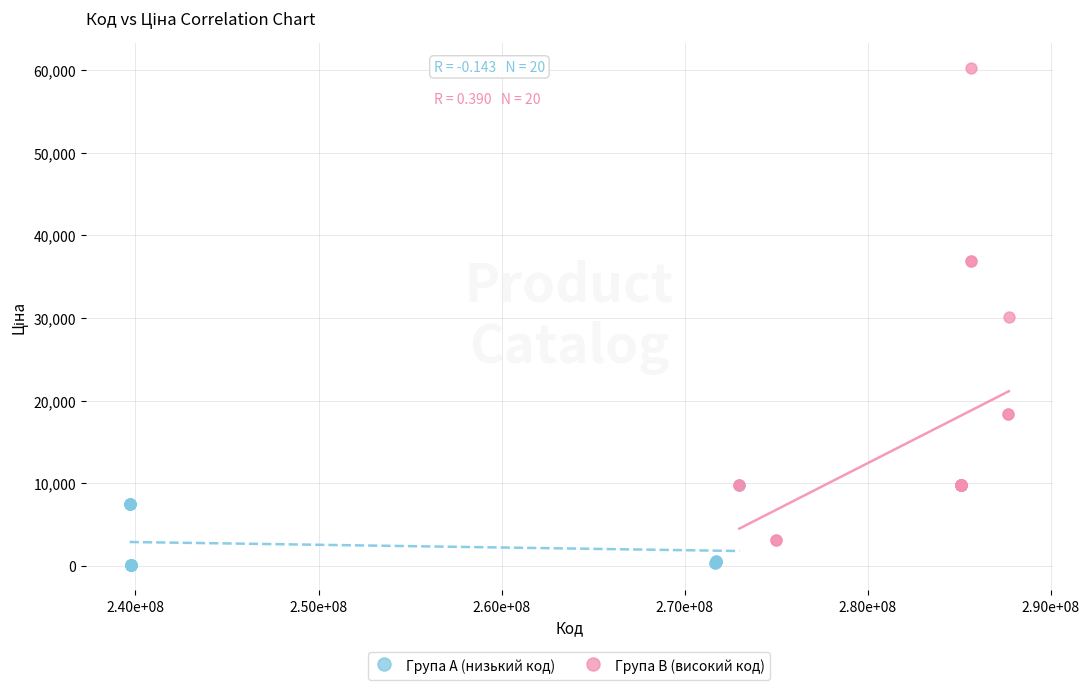

Which series has the widest spread of Y values?

Група B (високий код)